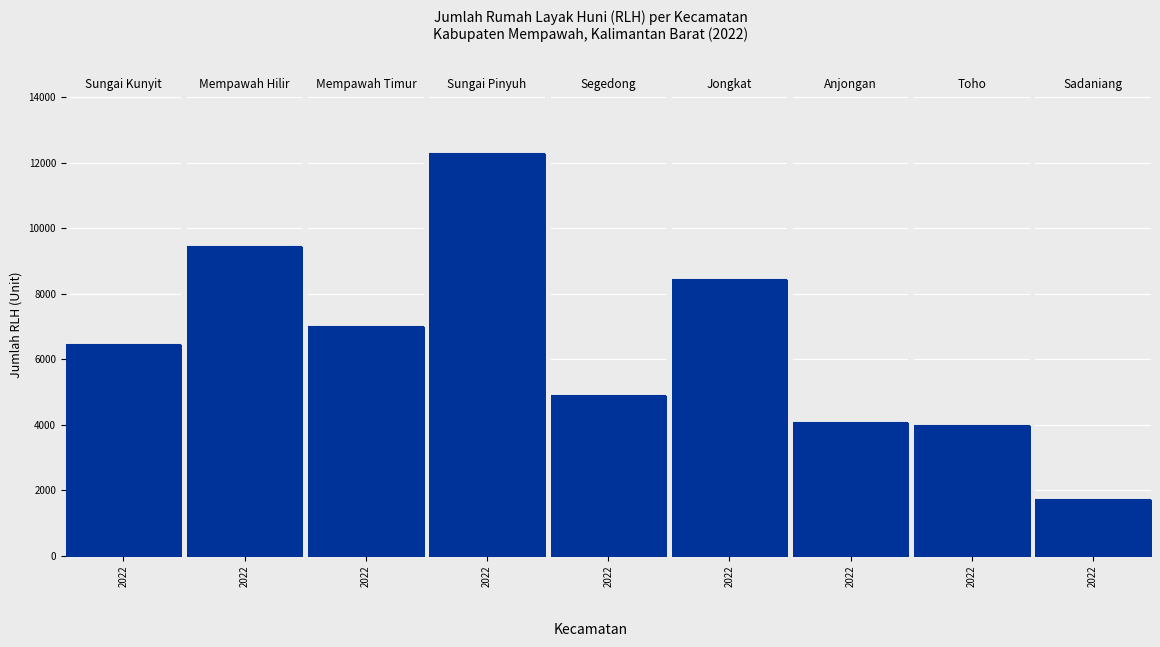

How many intersections are there between tahun and jumlah_rlh?

1